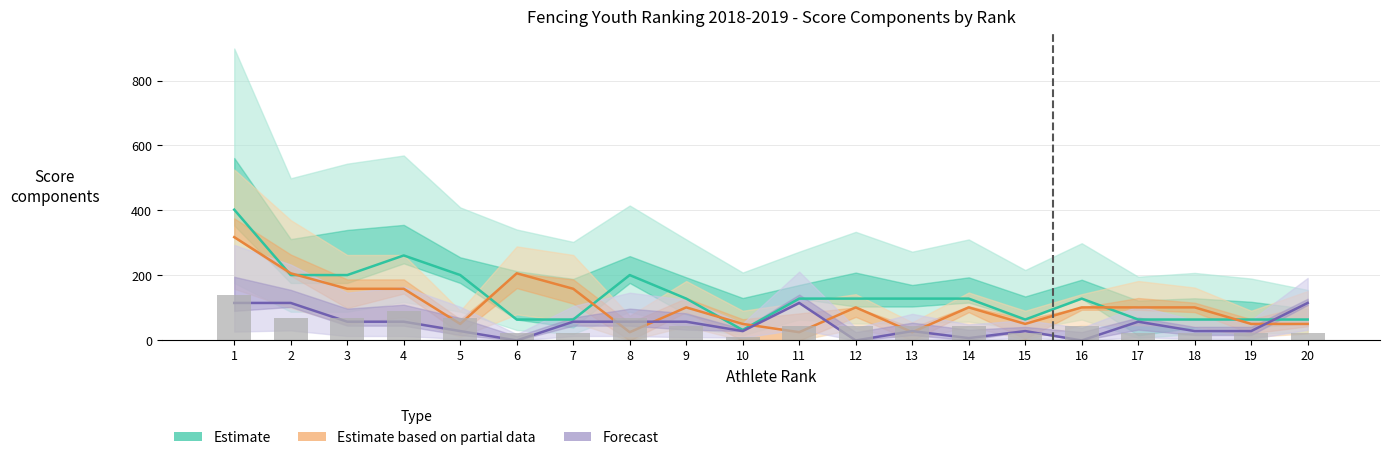

At how many categories does at least one series exceed 360?

1